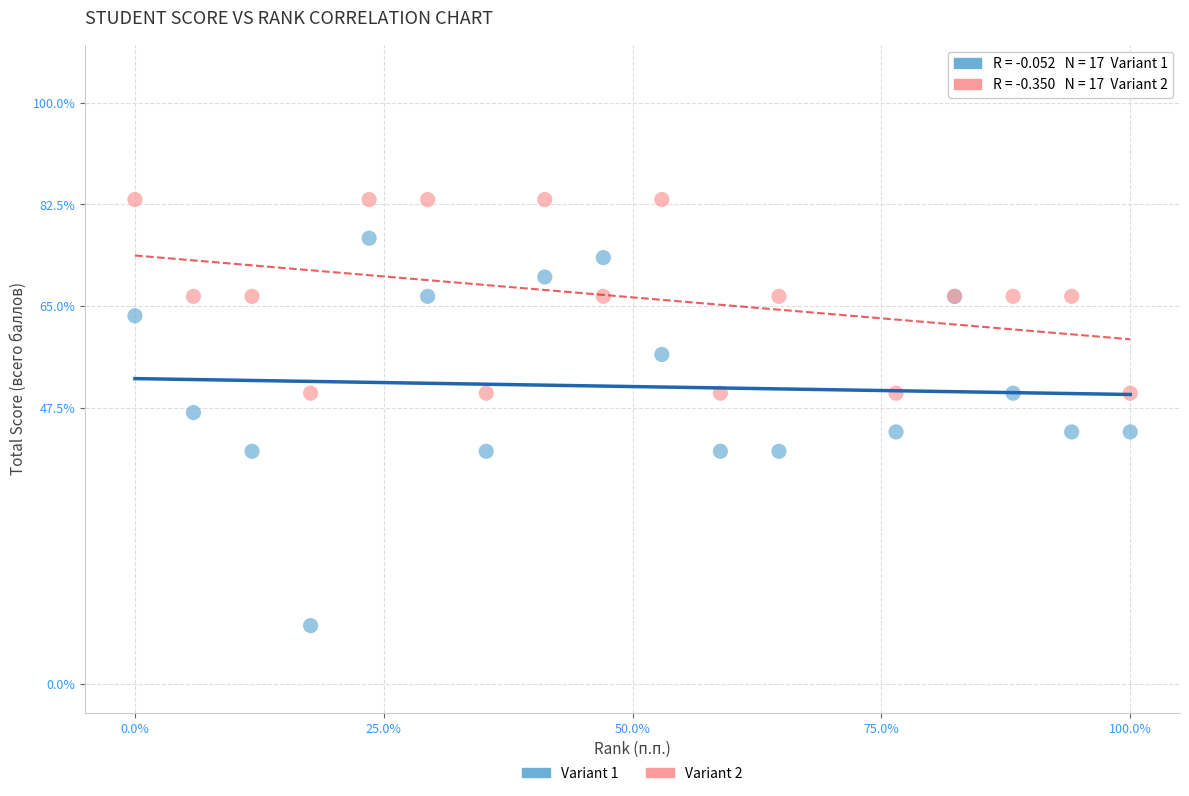

What are all the series names shown in the legend?

Variant 1, Variant 2